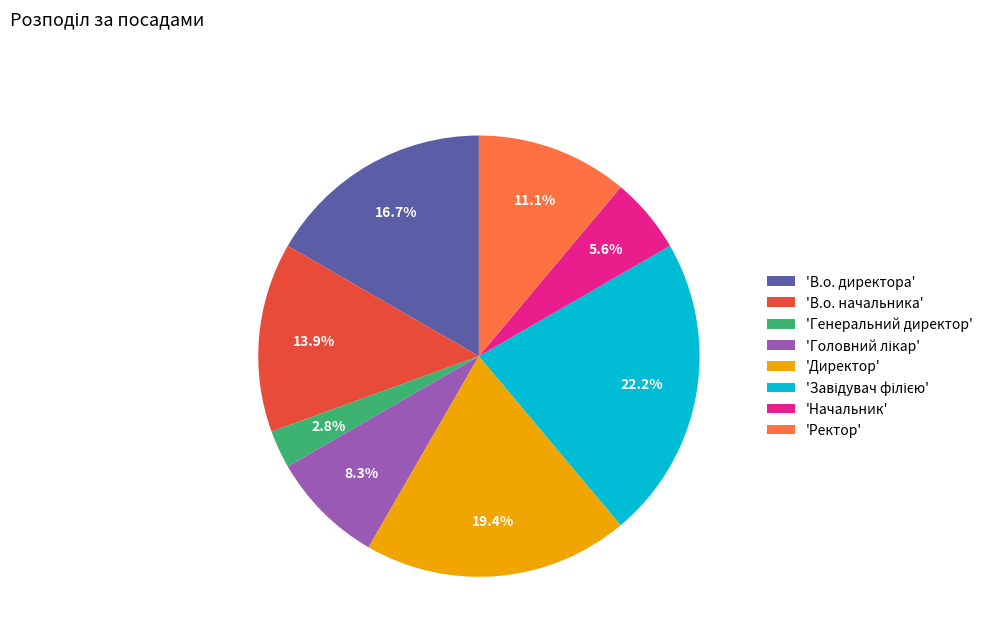

Approximately how many times larger is the value at 'Ректор' compared to 'Директор'?

0.6